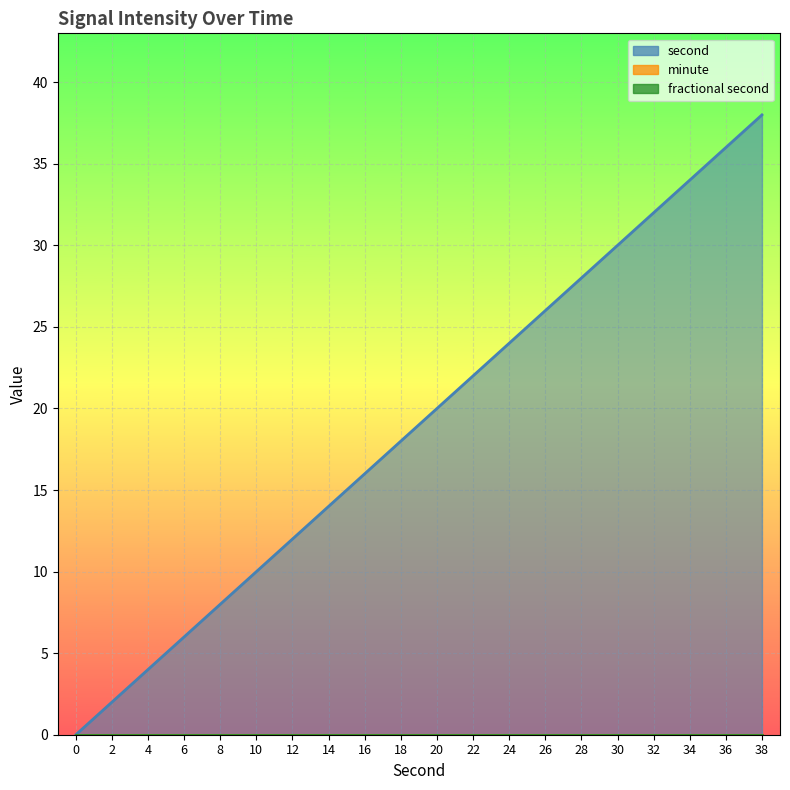

True or false: minute and fractional second cross at least once.

False